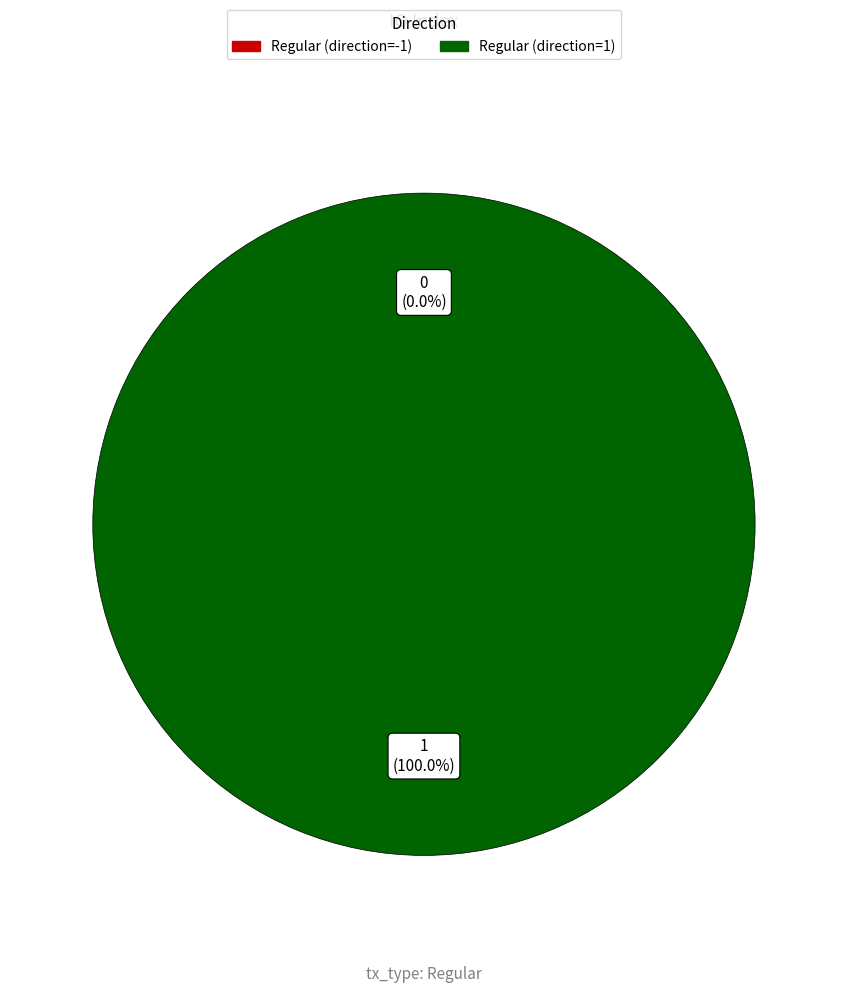

True or false: tx_index_0 accounts for 0% of the total.

True